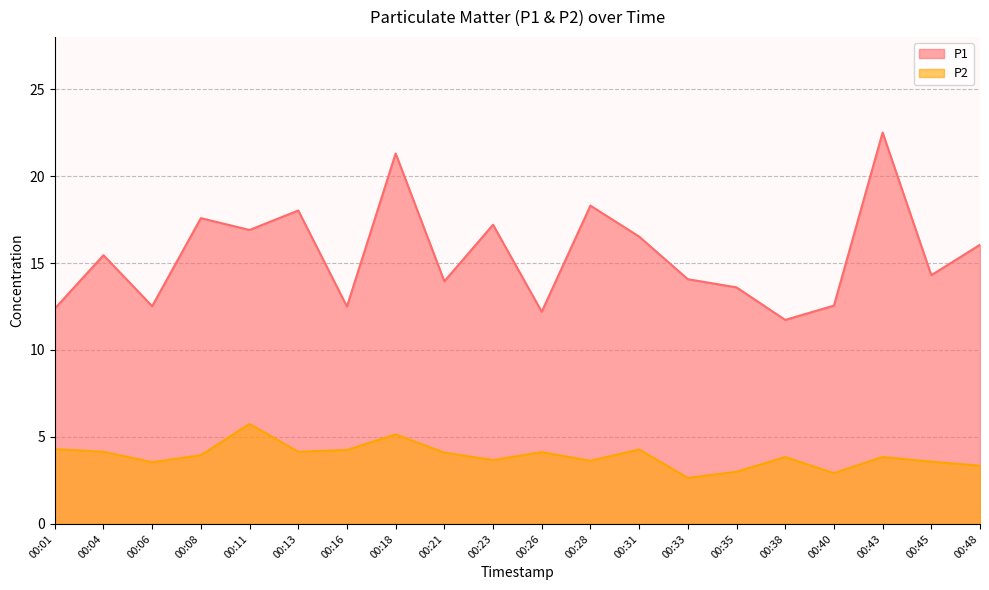

True or false: P2 has a value of 3.9 at 00:38.

True